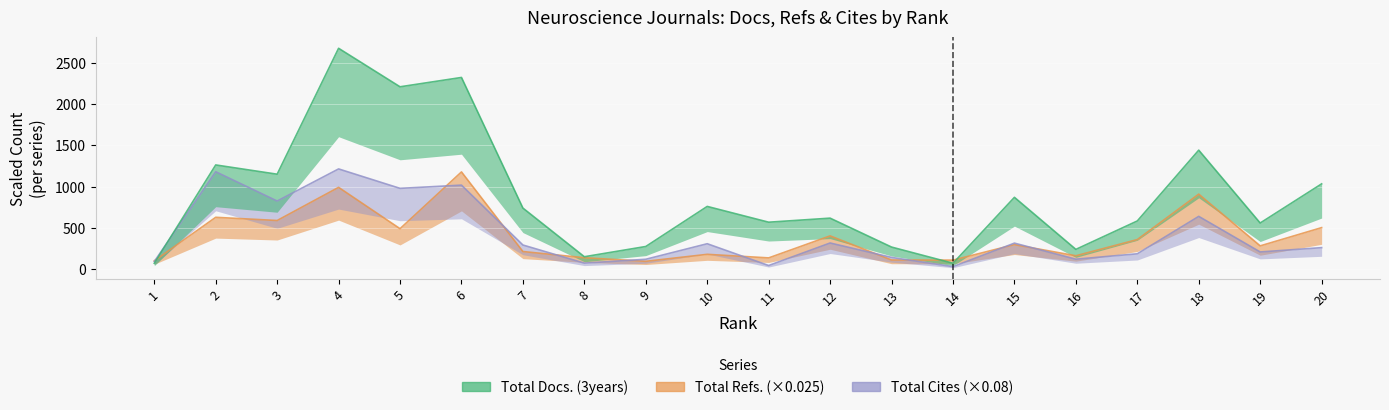

What is the highest value of the Total Docs. (3years) series?

2675.0